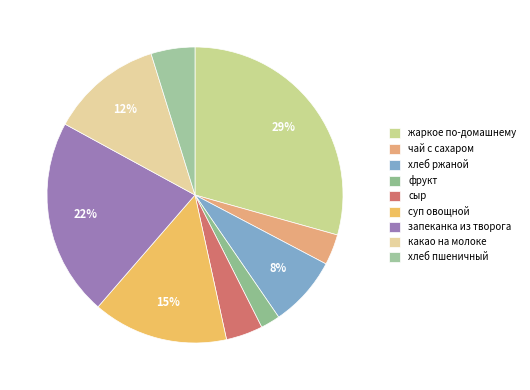

What is the largest slice in the pie chart?

жаркое по-домашнему